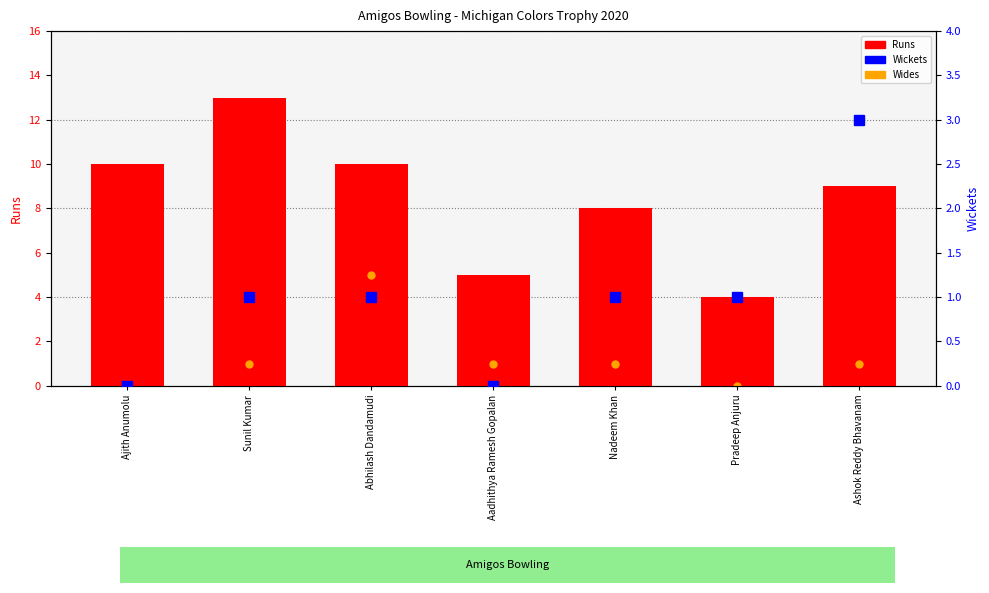

How many data points in Wides are less than 1?

2